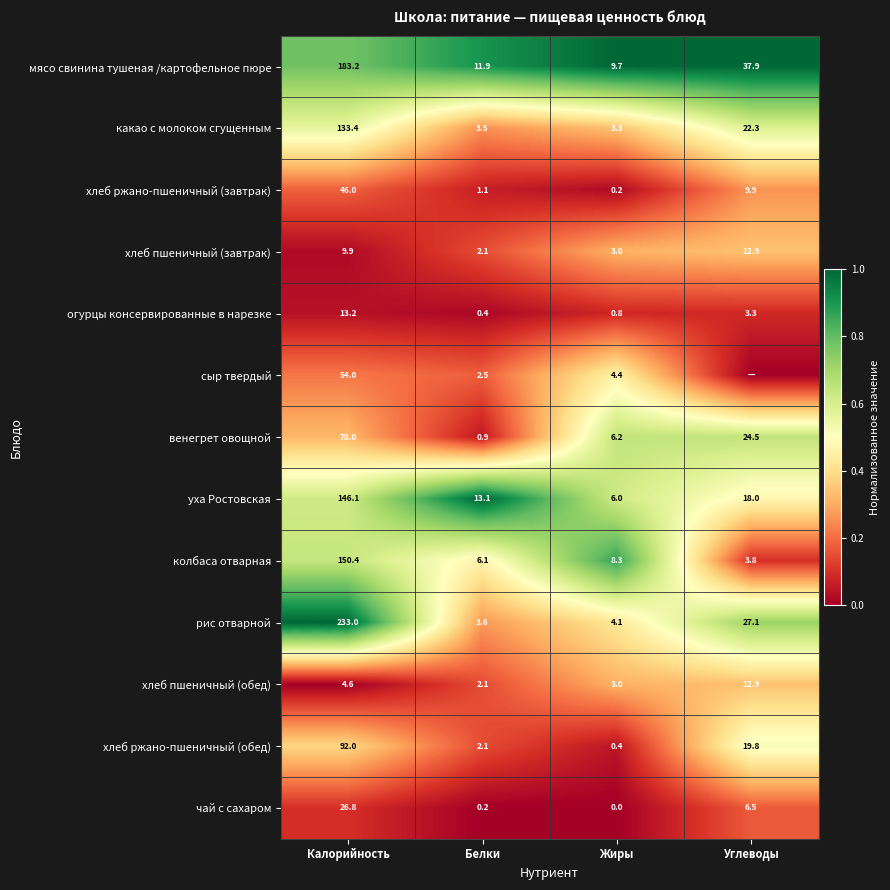

How many series are shown in this chart?

13